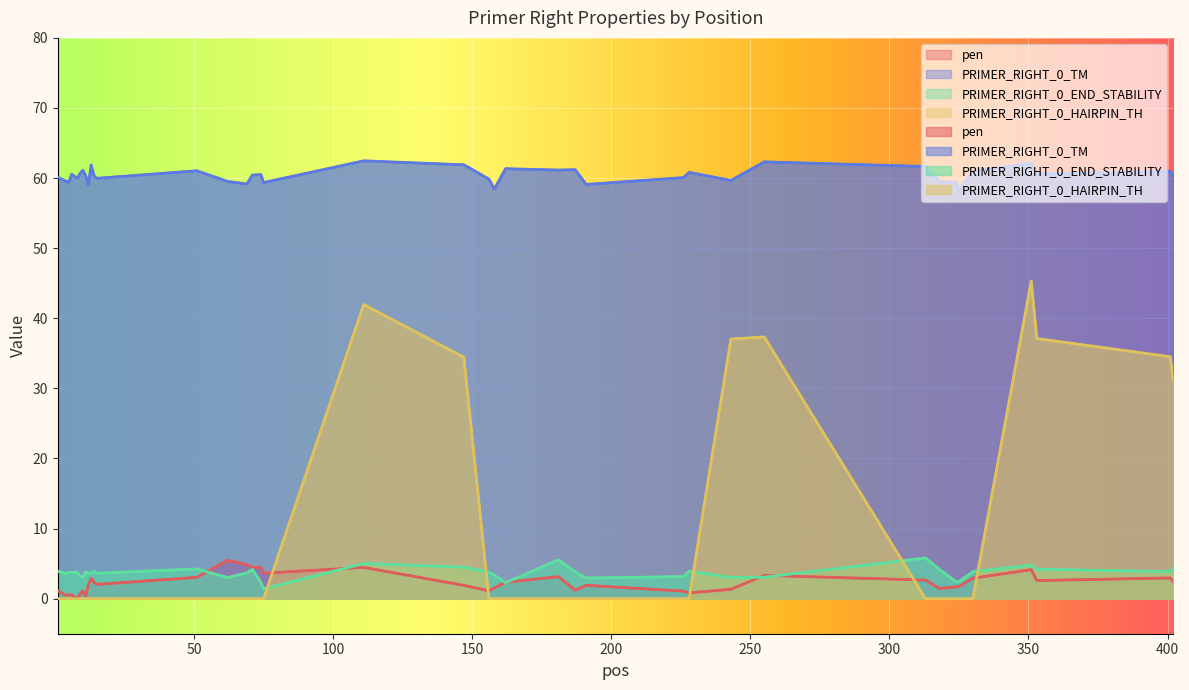

At 313, list the series in order from largest to smallest.

PRIMER_RIGHT_0_TM, PRIMER_RIGHT_0_END_STABILITY, pen, PRIMER_RIGHT_0_HAIRPIN_TH